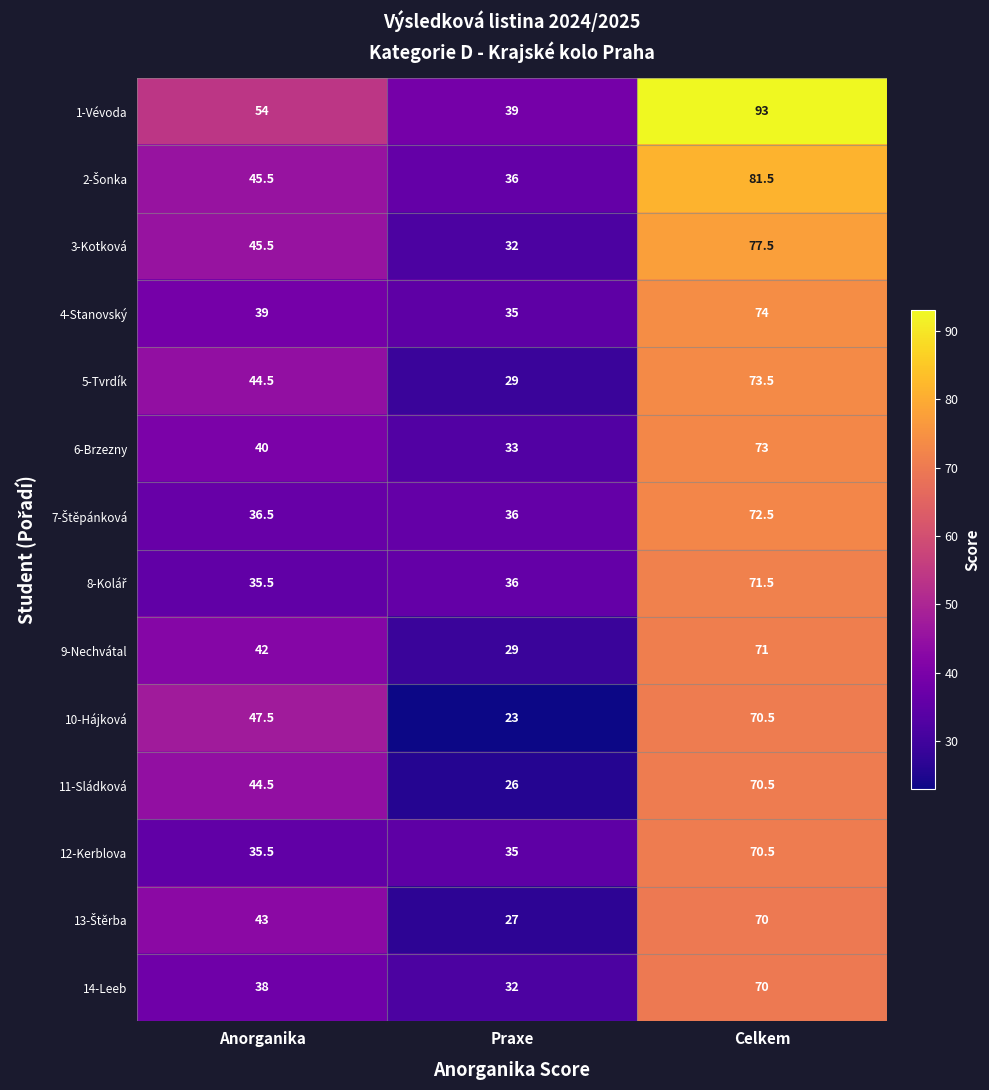

How many categories are shown in the chart?

3